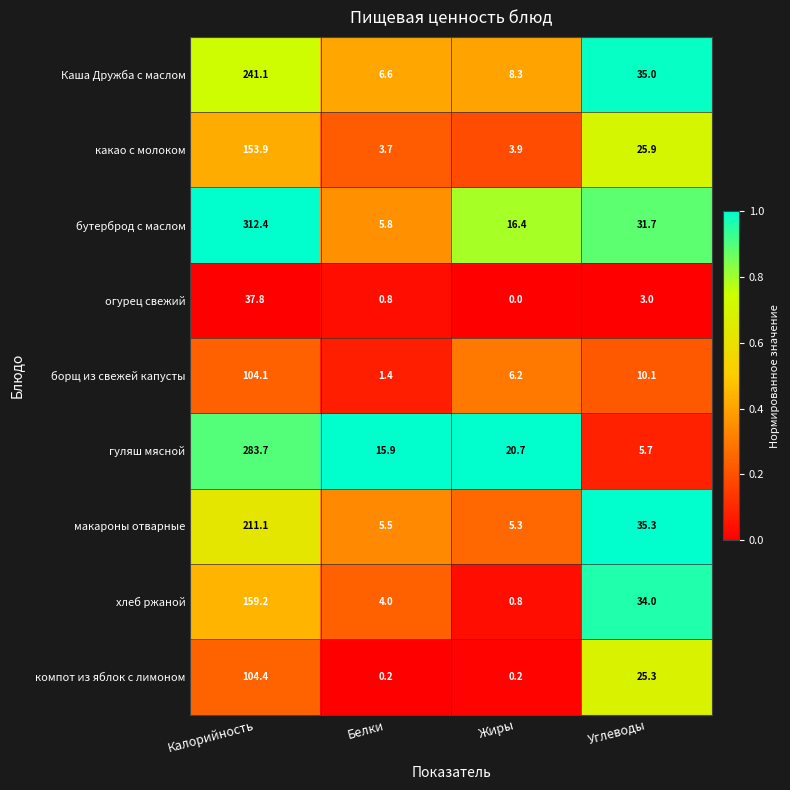

Which series has the largest range (max minus min)?

бутерброд с маслом